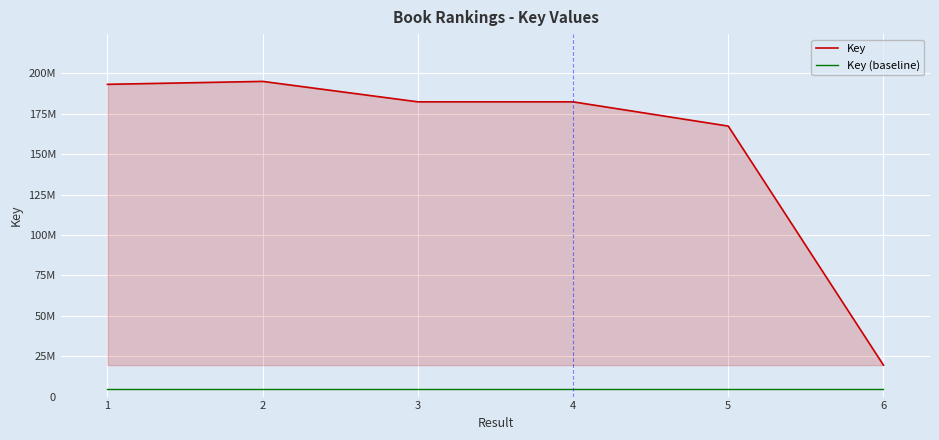

What is the difference between the maximum and second lowest values in the Key series?

27663427